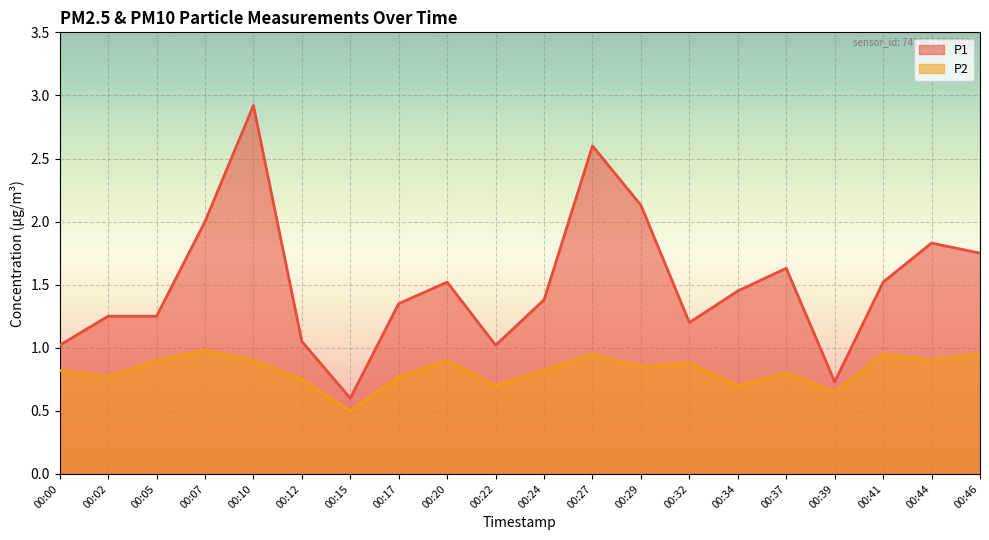

What is the minimum value shown in the chart?

0.5